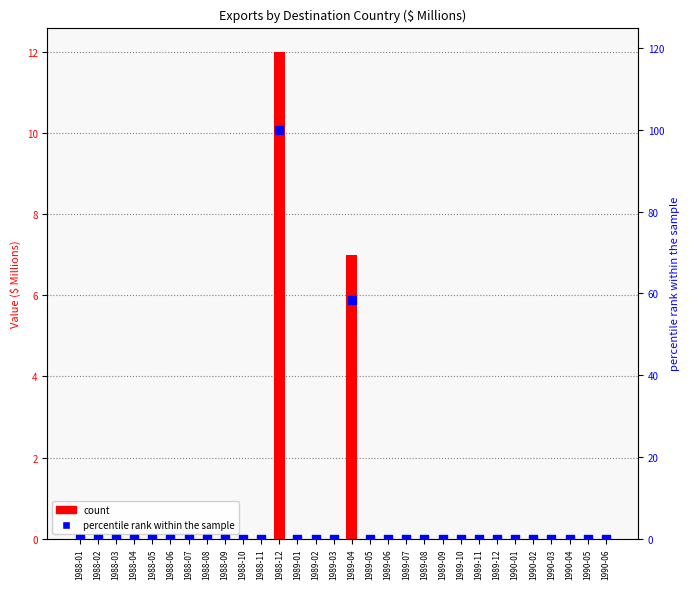

Which series has the largest Y range (max minus min)?

percentile rank within the sample